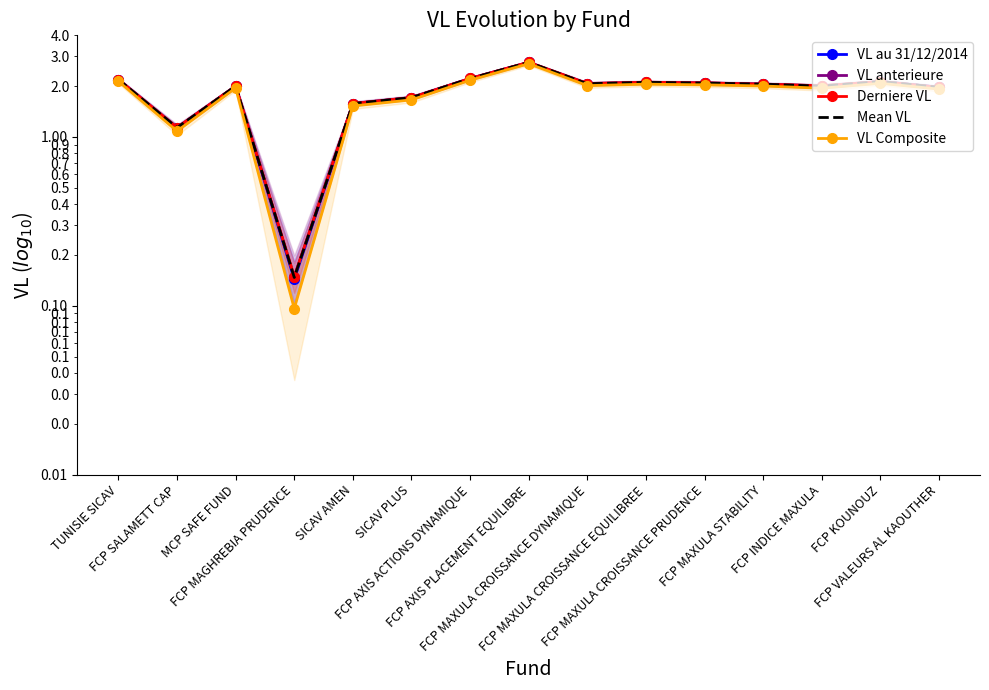

List the labels in order of VL Composite value, smallest first.

FCP MAGHREBIA PRUDENCE, FCP SALAMETT CAP, SICAV AMEN, SICAV PLUS, FCP VALEURS AL KAOUTHER, FCP INDICE MAXULA, MCP SAFE FUND, FCP MAXULA STABILITY, FCP MAXULA CROISSANCE DYNAMIQUE, FCP MAXULA CROISSANCE PRUDENCE, FCP MAXULA CROISSANCE EQUILIBREE, FCP KOUNOUZ, TUNISIE SICAV, FCP AXIS ACTIONS DYNAMIQUE, FCP AXIS PLACEMENT EQUILIBRE